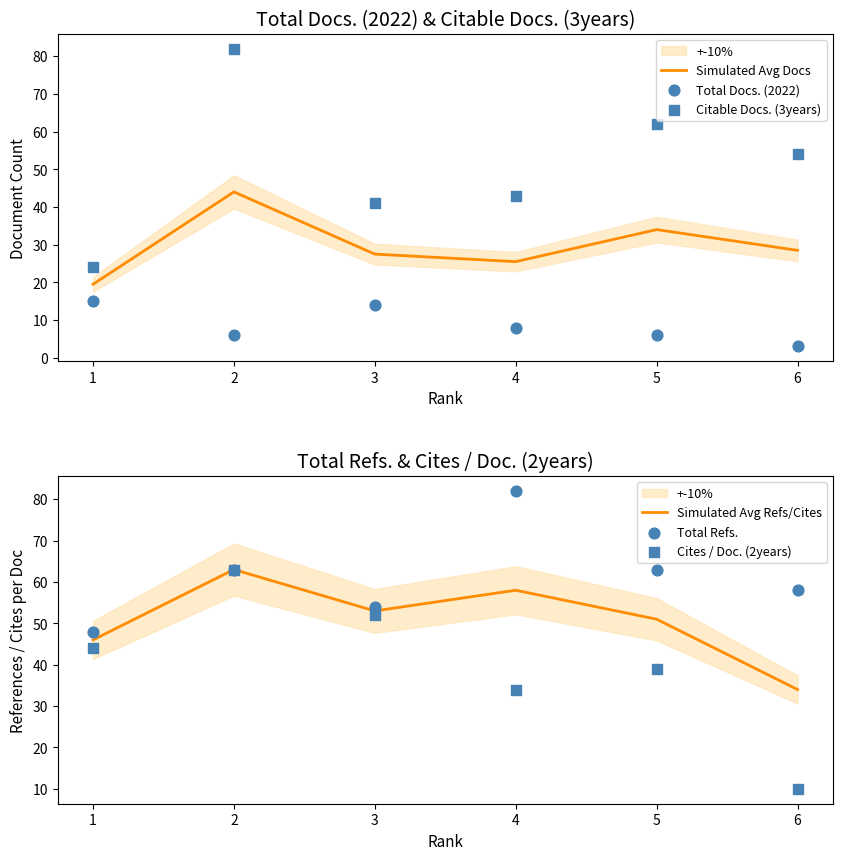

Which series has the widest spread of Y values?

Citable Docs. (3years)